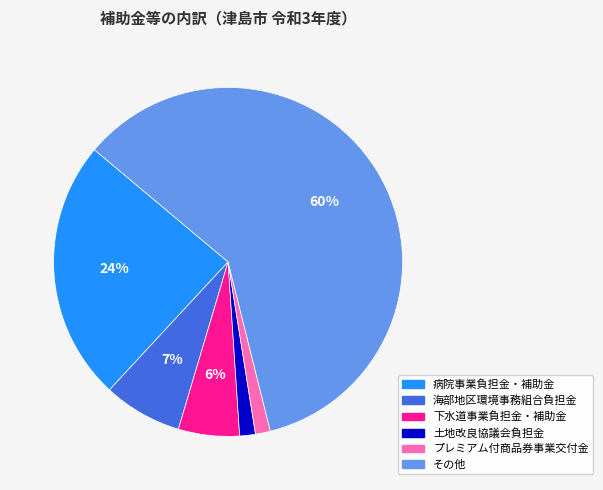

Which category has the biggest portion of the pie?

その他